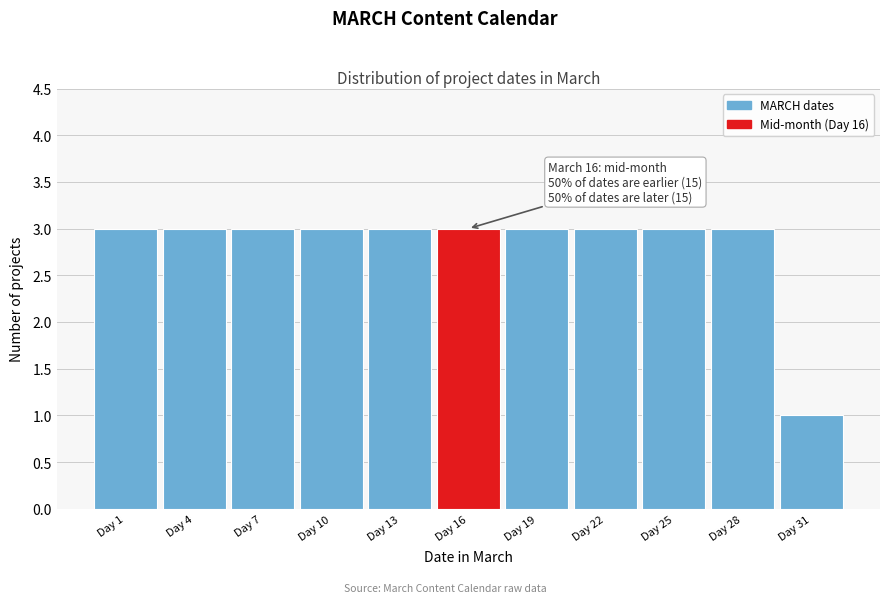

Reading right to left, what are all the values shown in this chart?

Day 31=1	Day 28=3	Day 25=3	Day 22=3	Day 19=3	Day 16=3	Day 13=3	Day 10=3	Day 7=3	Day 4=3	Day 1=3